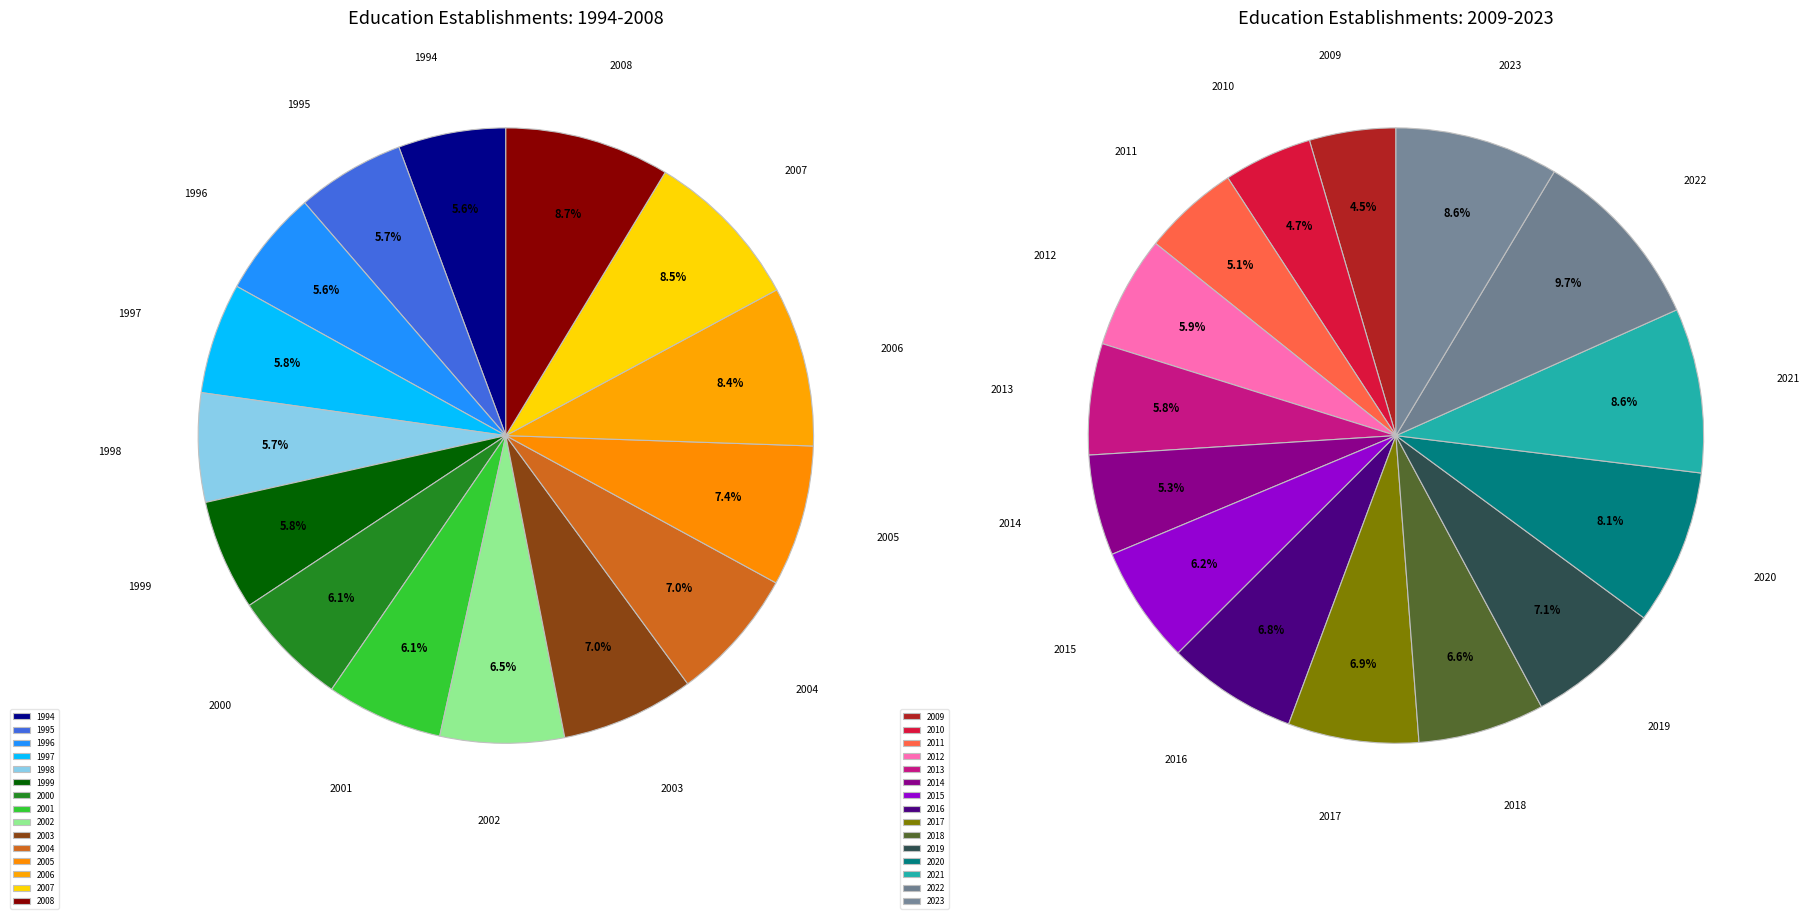

Which has a higher value, 2013 or 2012?

2012